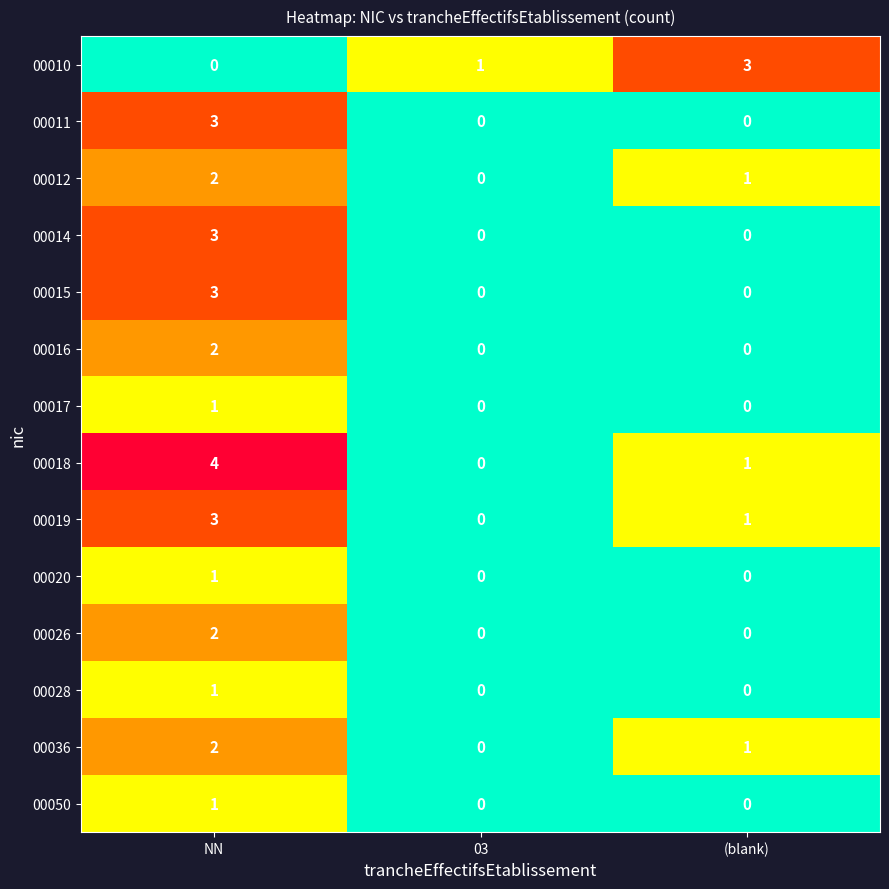

Count the 00050 values in the range 0 to 1.

3